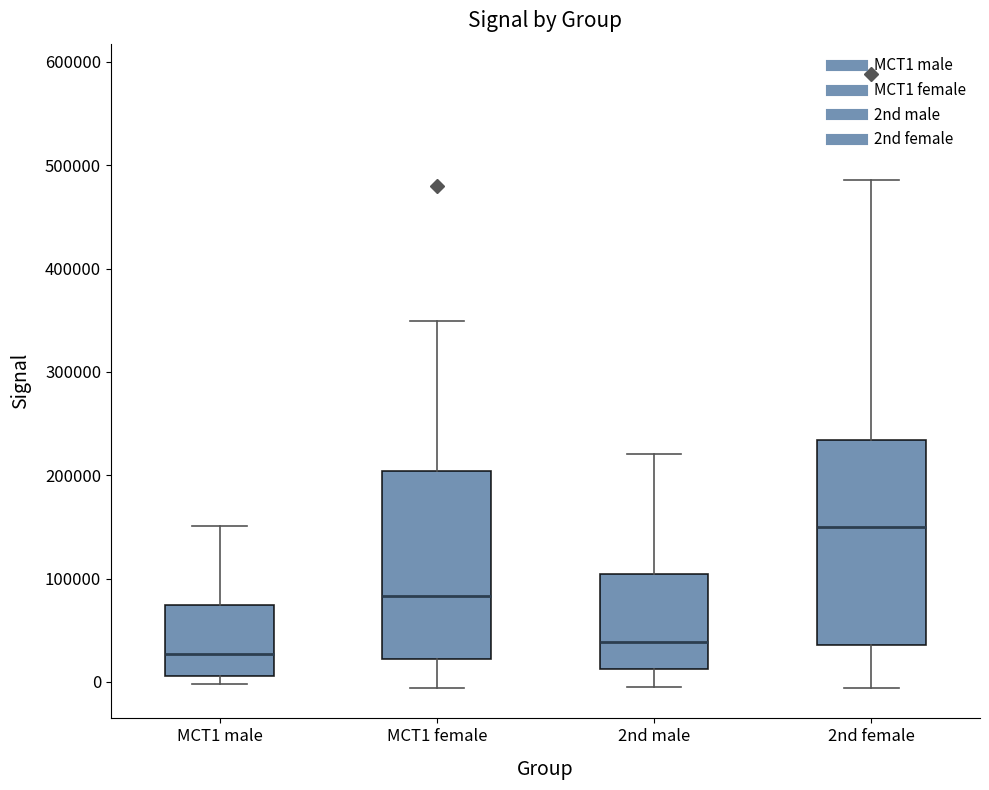

Reading left to right, transcribe this box plot: for each box, give where its median line is, the range the box spans, and where its two whiskers end, as read against the y-axis. The values are not printed on the chart, so give them approximately, as read against the axis.

MCT1 male: median 30000, box 10000 to 70000, whiskers 0 to 150000
MCT1 female: median 80000, box 20000 to 200000, whiskers -10000 to 350000
2nd male: median 40000, box 10000 to 100000, whiskers 0 to 220000
2nd female: median 150000, box 40000 to 230000, whiskers -10000 to 490000